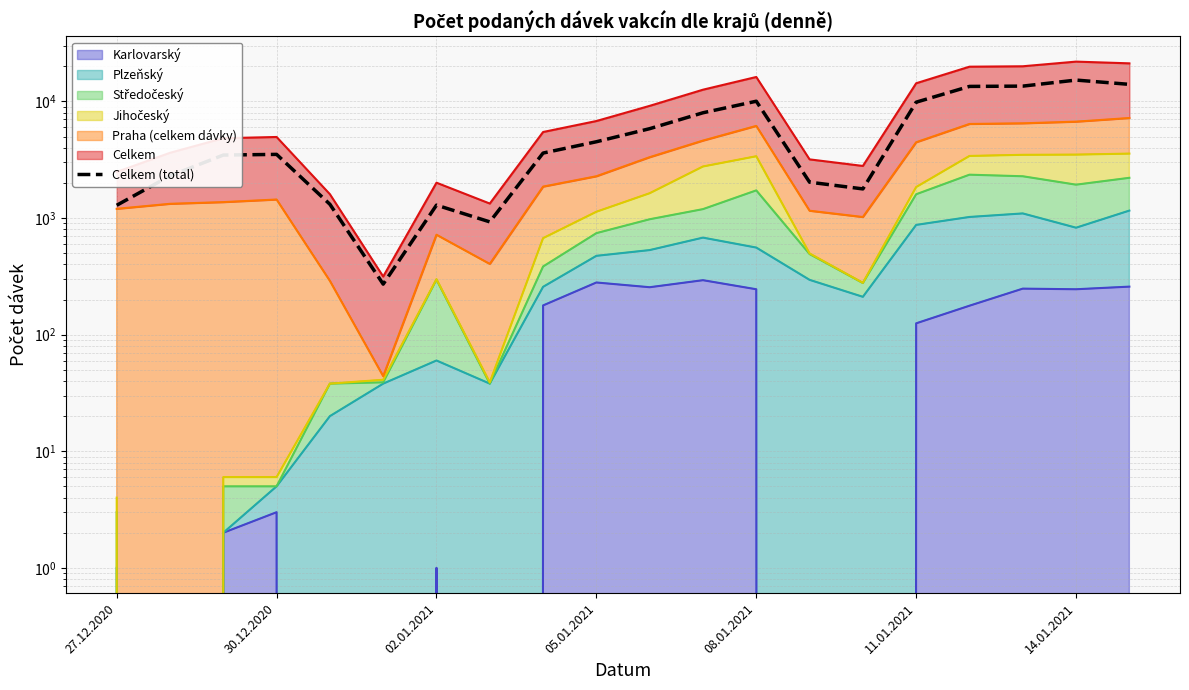

What is the ratio of the value at 02.01.2021 to the value at 15?

0.4